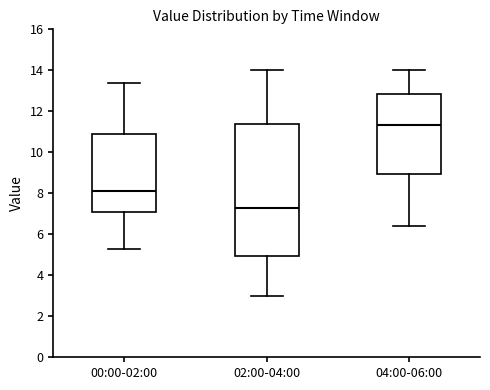

Which box has the highest median line?

04:00-06:00